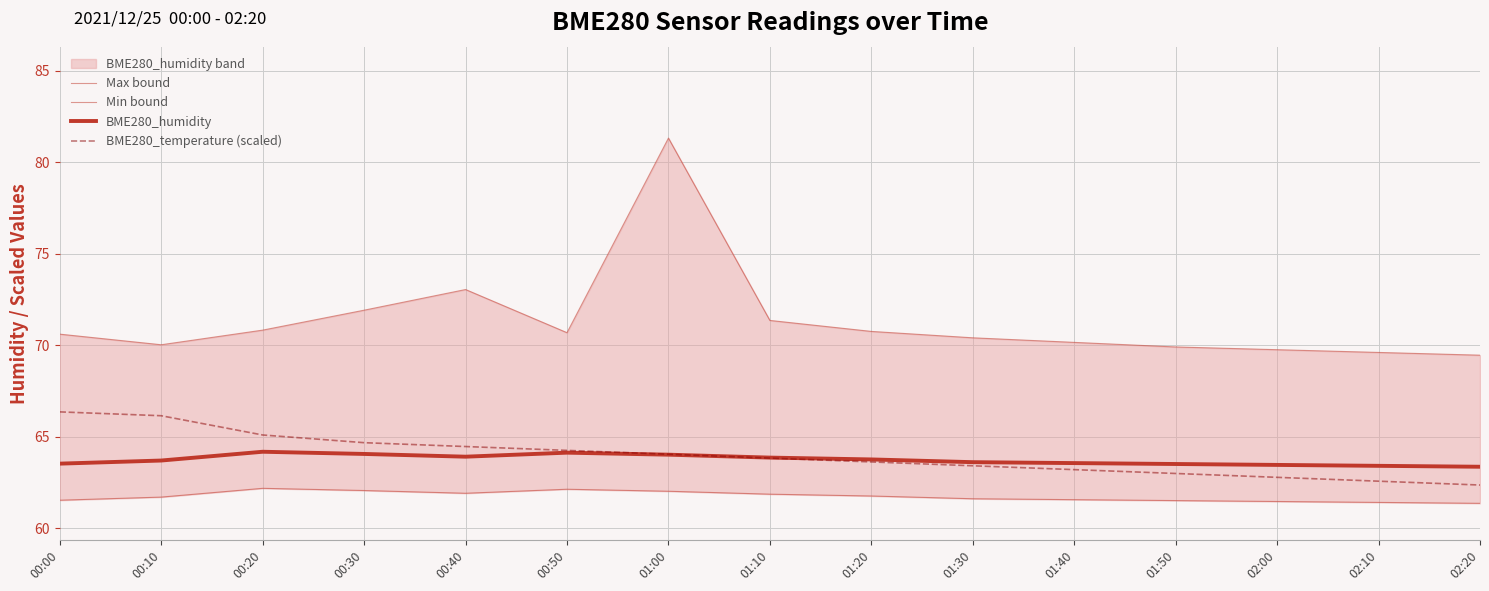

Reading left to right, extract all data points from this chart.

Max bound: 00:00=70.6	00:10=70.0	00:20=70.8	00:30=71.9	00:40=73.0	00:50=70.7	01:00=81.3	01:10=71.3	01:20=70.8	01:30=70.4	01:40=70.1	01:50=69.9	02:00=69.8	02:10=69.6	02:20=69.5
Min bound: 00:00=61.5	00:10=61.7	00:20=62.2	00:30=62.0	00:40=61.9	00:50=62.1	01:00=62.0	01:10=61.9	01:20=61.8	01:30=61.6	01:40=61.5	01:50=61.5	02:00=61.5	02:10=61.4	02:20=61.4
BME280_humidity: 00:00=63.5	00:10=63.7	00:20=64.2	00:30=64.0	00:40=63.9	00:50=64.1	01:00=64.0	01:10=63.9	01:20=63.8	01:30=63.6	01:40=63.5	01:50=63.5	02:00=63.5	02:10=63.4	02:20=63.4
BME280_temperature (scaled): 00:00=66.3	00:10=66.1	00:20=65.1	00:30=64.7	00:40=64.5	00:50=64.2	01:00=64.0	01:10=63.8	01:20=63.6	01:30=63.4	01:40=63.2	01:50=63.0	02:00=62.8	02:10=62.6	02:20=62.4